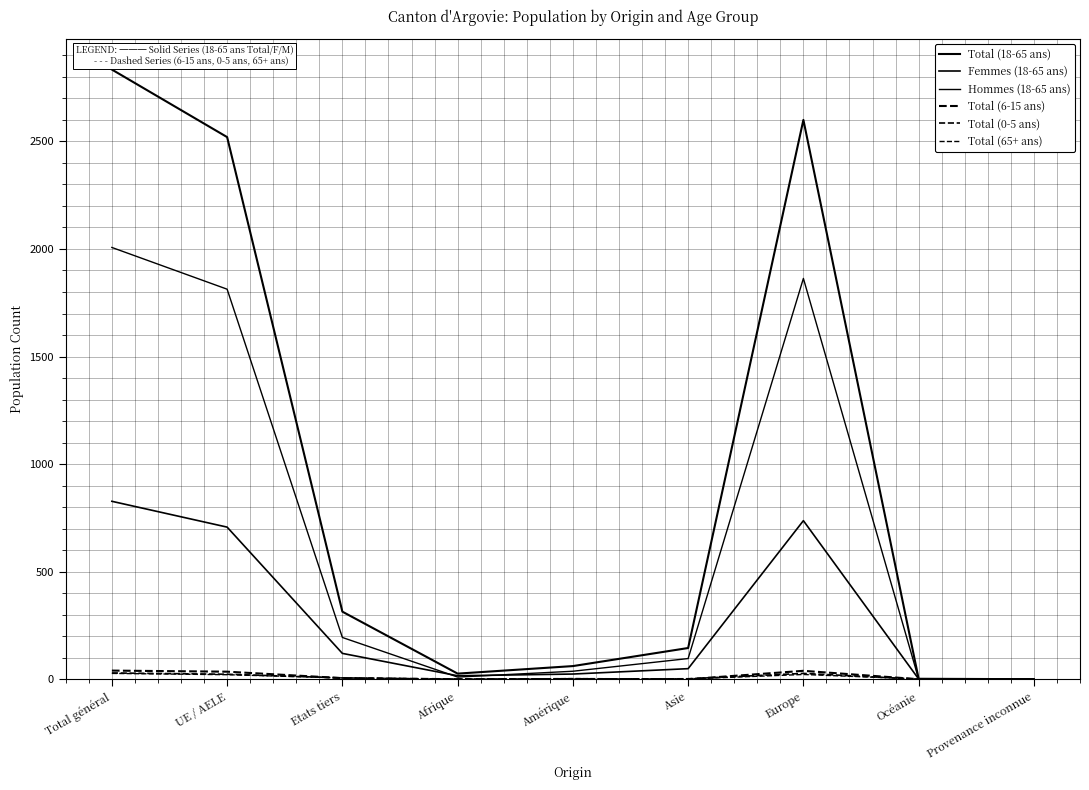

Reading left to right, transcribe all the data shown in this chart.

Total (18-65 ans): 2834	2520	314	26	61	145	2600	2	0
Femmes (18-65 ans): 827	707	120	16	24	49	737	1	0
Hommes (18-65 ans): 2007	1813	194	10	37	96	1863	1	0
Total (6-15 ans): 40	35	5	0	1	0	39	0	0
Total (0-5 ans): 29	23	6	0	0	2	27	0	0
Total (65+ ans): 27	21	6	0	3	1	22	1	0